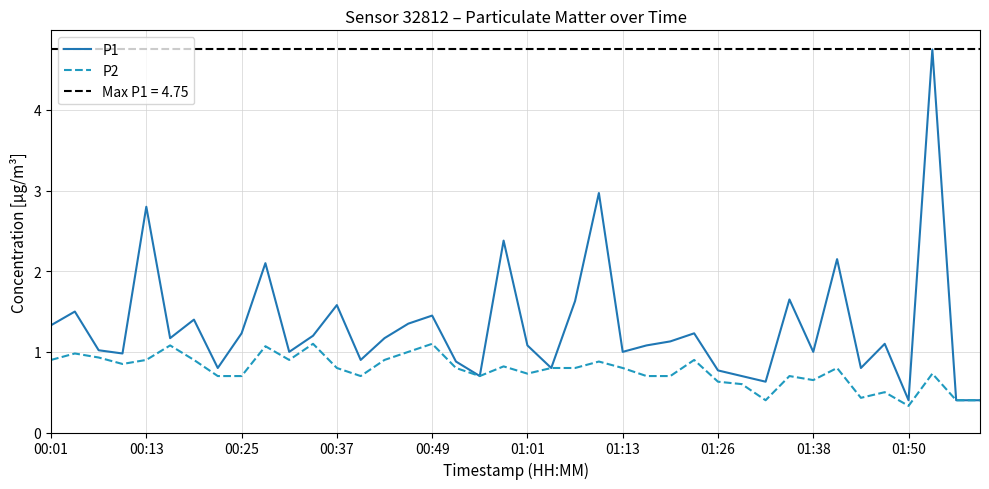

What is the approximate value of P2 at 00:49?

1.1